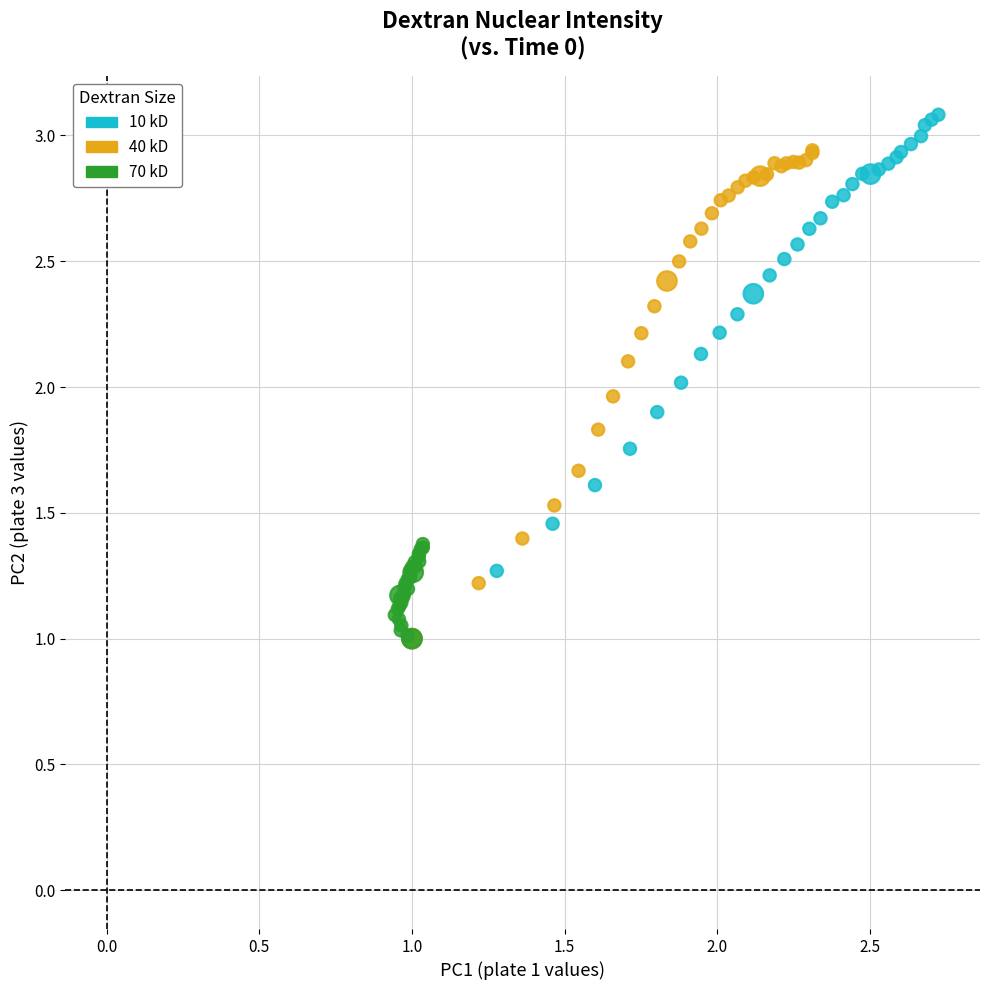

Which series has the widest spread of Y values?

10 kD